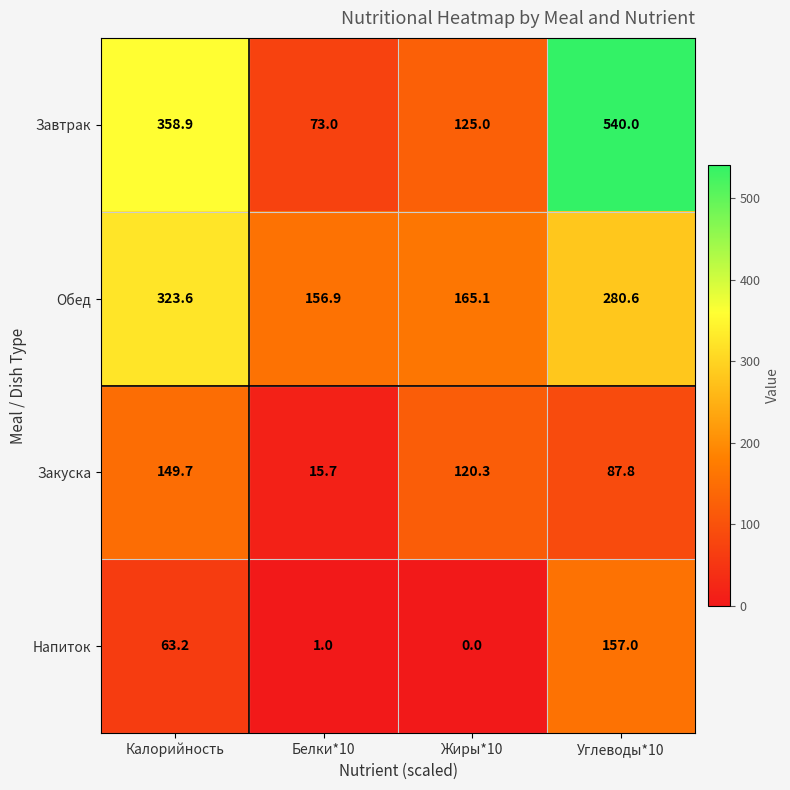

Reading left to right, extract all data points from this chart.

Завтрак: Калорийность=358.9	Белки*10=73.0	Жиры*10=125.0	Углеводы*10=540.0
Обед: Калорийность=323.6	Белки*10=156.9	Жиры*10=165.1	Углеводы*10=280.6
Закуска: Калорийность=149.7	Белки*10=15.7	Жиры*10=120.3	Углеводы*10=87.8
Напиток: Калорийность=63.2	Белки*10=1.0	Жиры*10=0.0	Углеводы*10=157.0